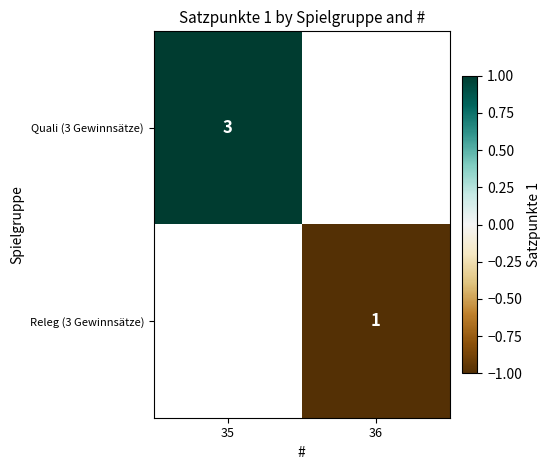

The Releg (3 Gewinnsätze) series shows 2 at 36. True or false?

False